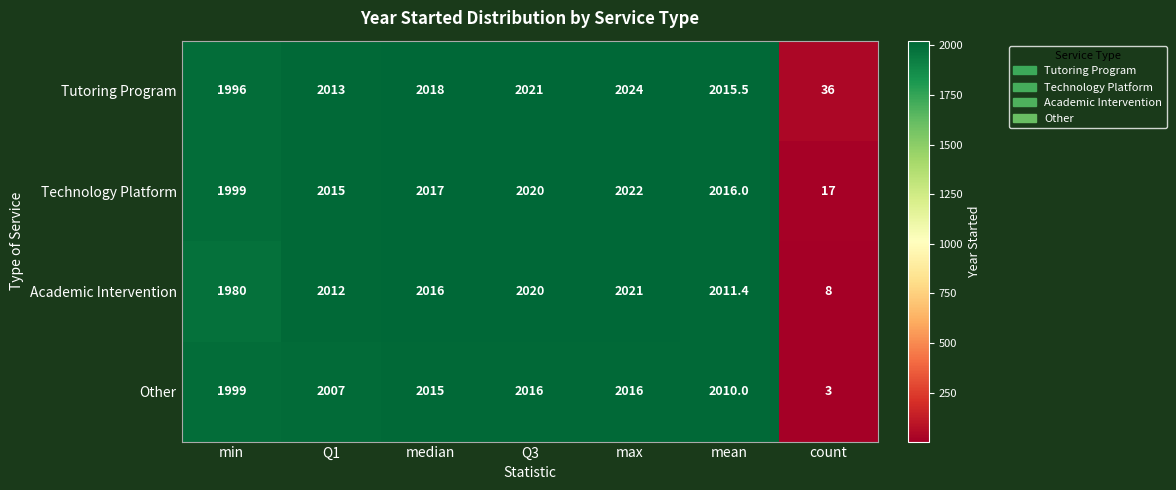

The Academic Intervention series shows 8.0 at count. True or false?

True